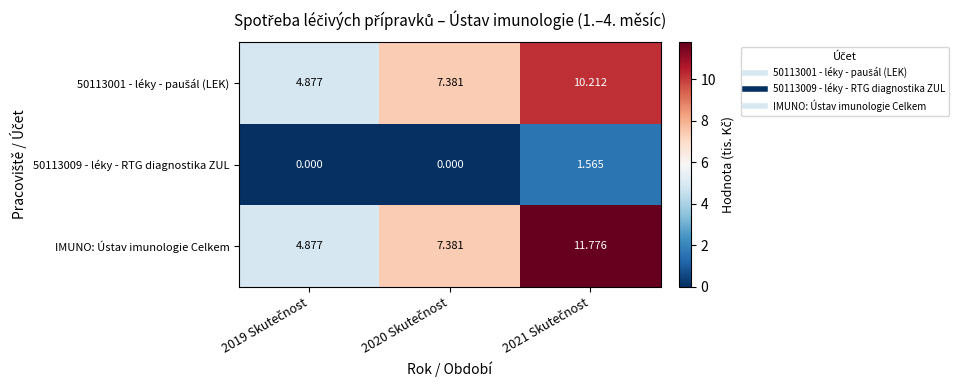

Which series has the widest spread of values?

IMUNO: Ústav imunologie Celkem